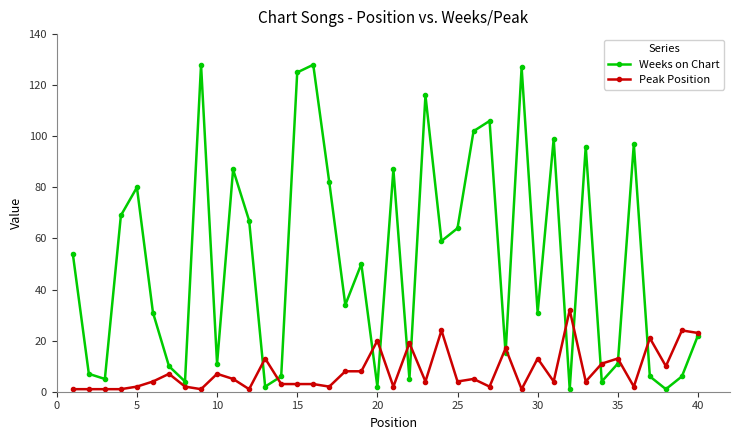

How many interior local valleys does the Weeks on Chart series have?

13